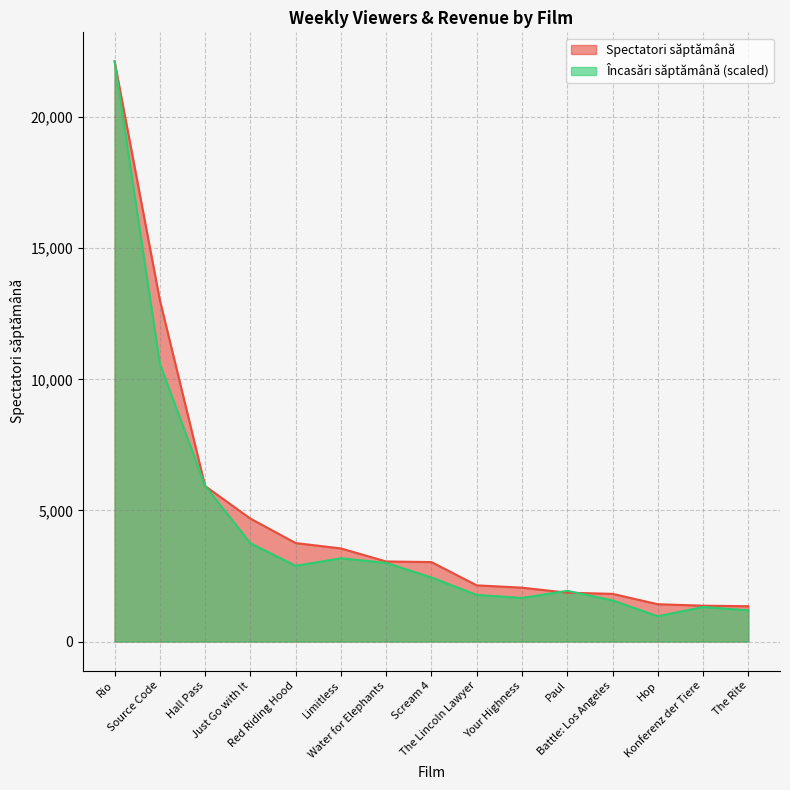

Which series has the largest range (max minus min)?

Încasări săptămână (scaled)